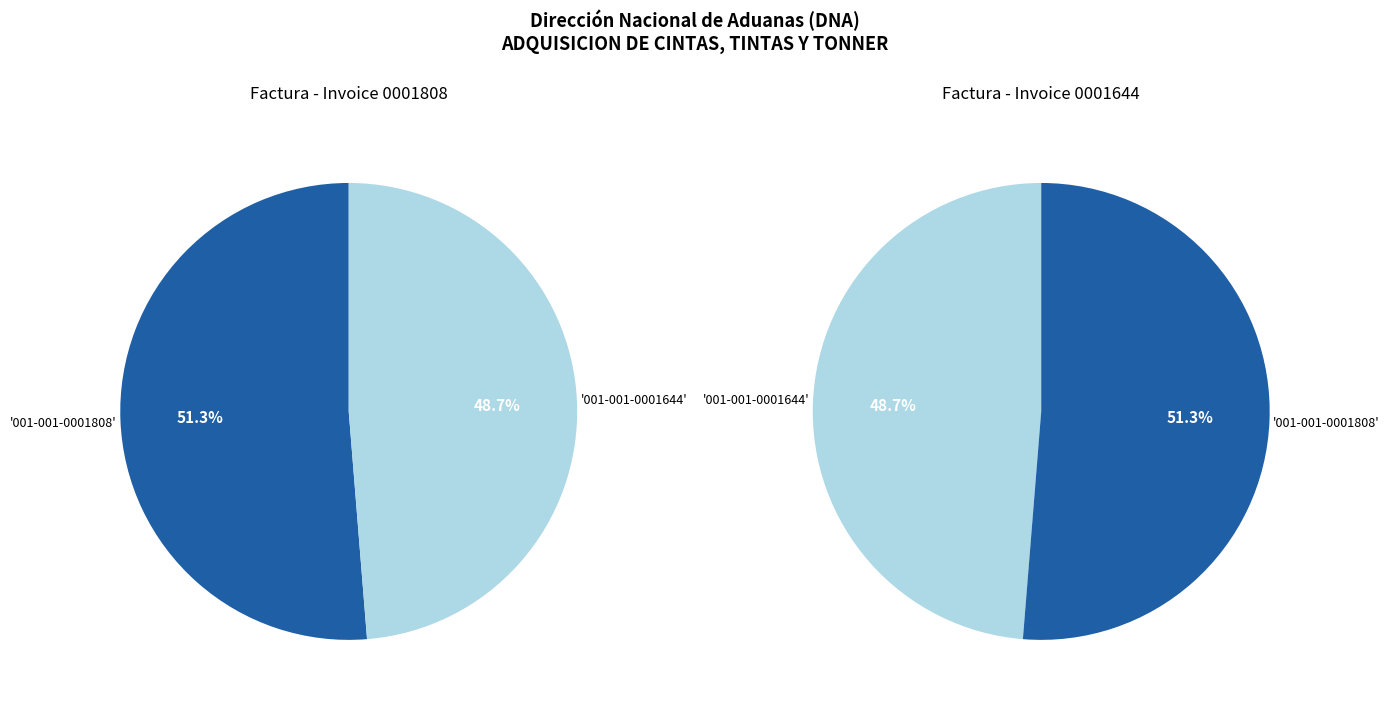

Which slice is the smallest?

001-001-0001644